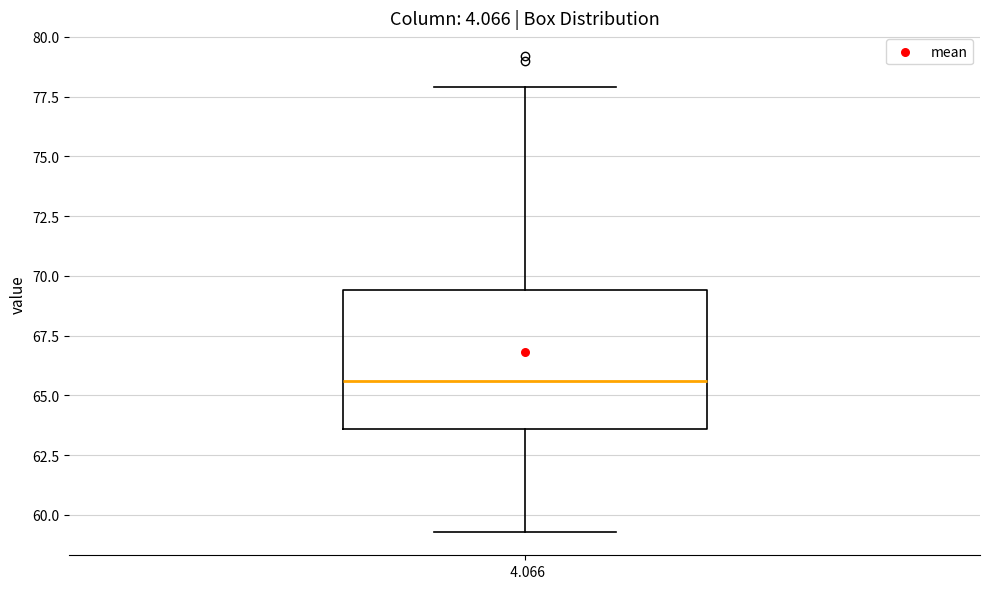

Read this box plot against the y-axis: the position of the median line, the range covered by the box, and the ends of both whiskers. The values are not printed on the chart, so give them approximately, as read against the axis.

median 65.5, box 63.5 to 69.5, whiskers 59.5 to 78.0